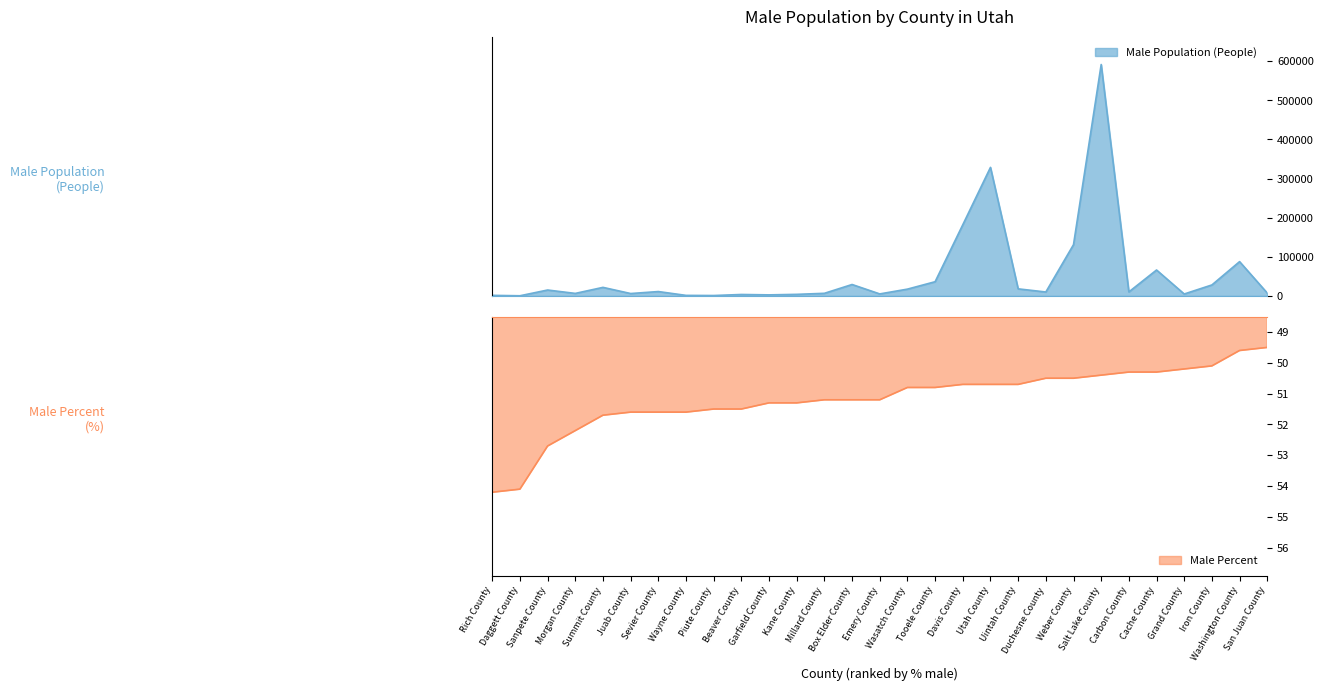

At which category does Male Population (People) reach its first local valley?

Daggett County